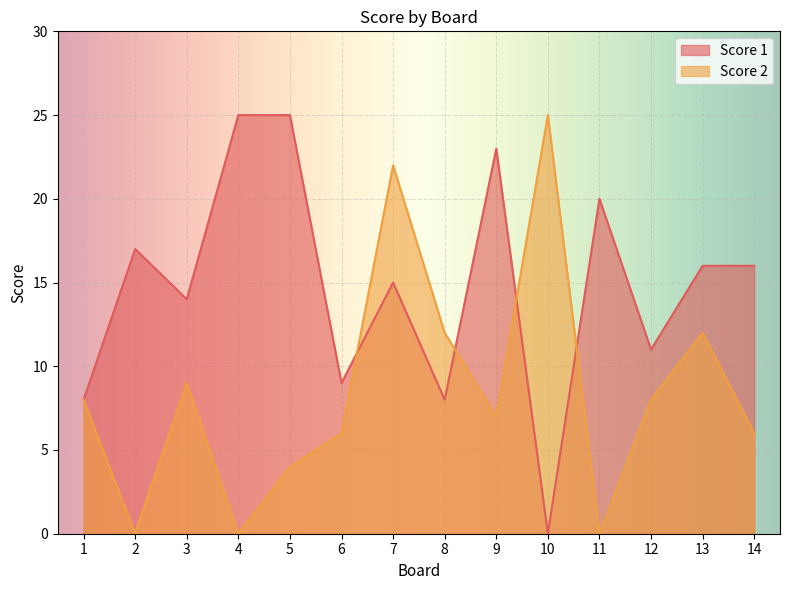

What are all the series names shown in the legend?

Score 1, Score 2